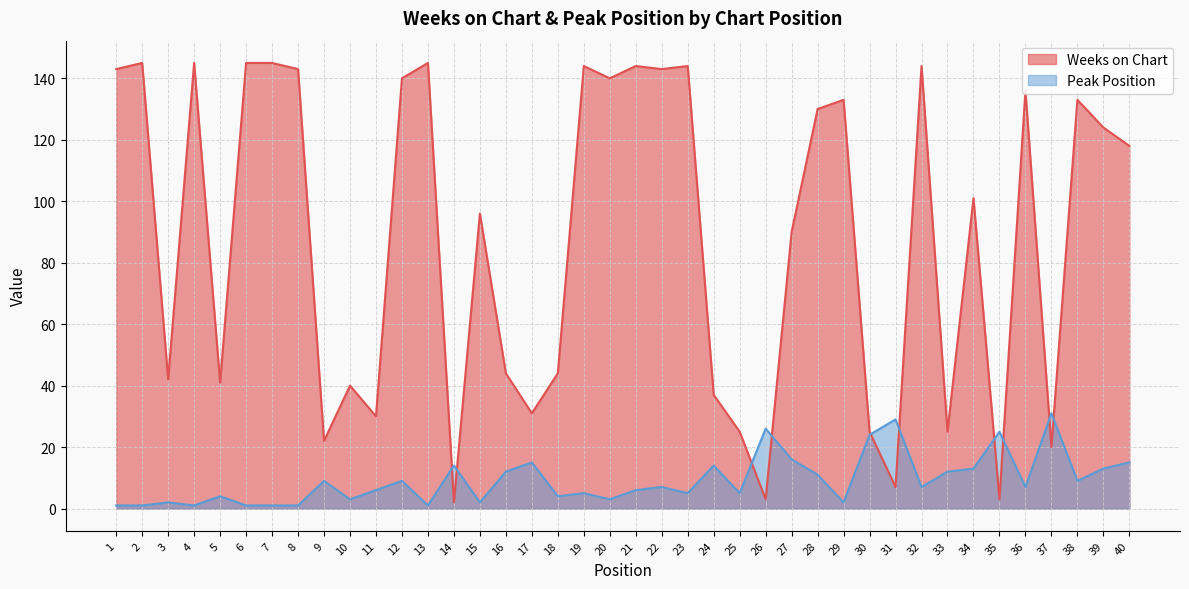

The Peak Position series shows 6 at 21. True or false?

True